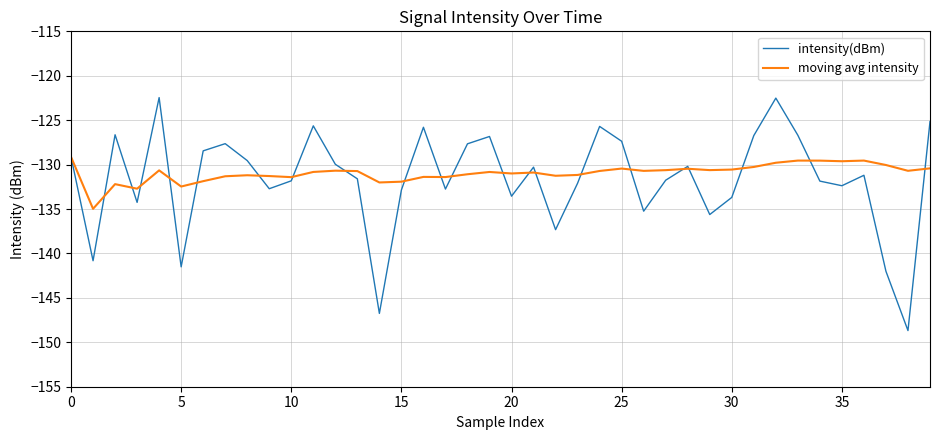

Which series has the widest spread of values?

intensity(dBm)